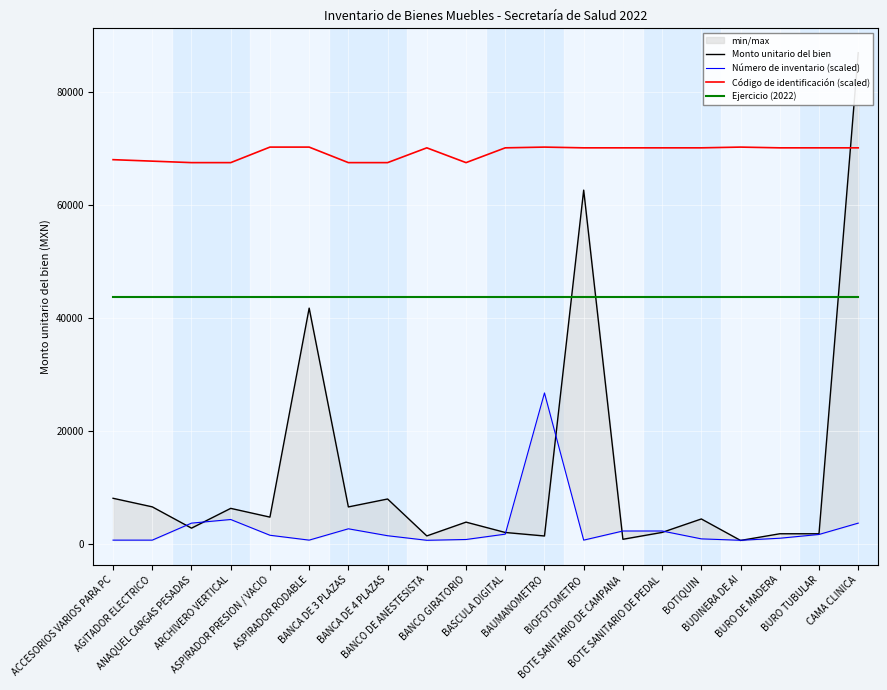

What is the sum of all Número de inventario (scaled) values?

60361.3